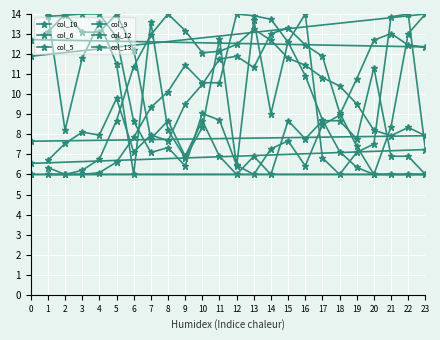

Read the col_5 value at 17.

10.8